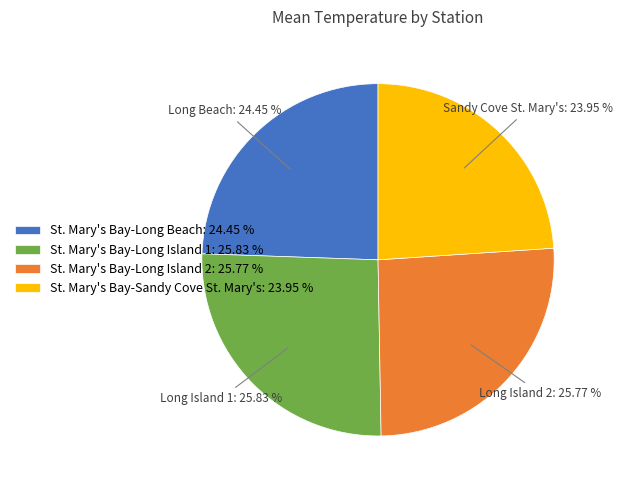

How many segments does this pie chart have?

4